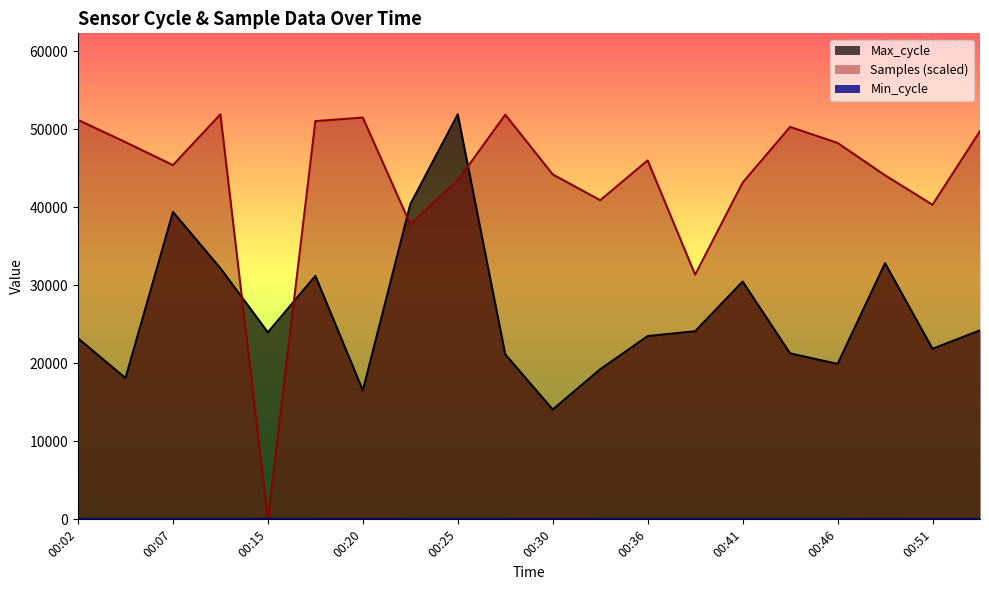

True or false: Max_cycle has more than 1 interior local peaks.

True